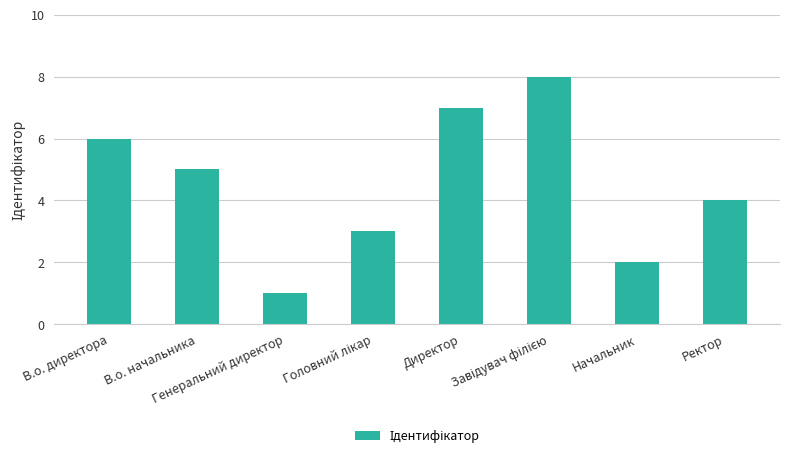

Does the chart contain stacked bars?

No